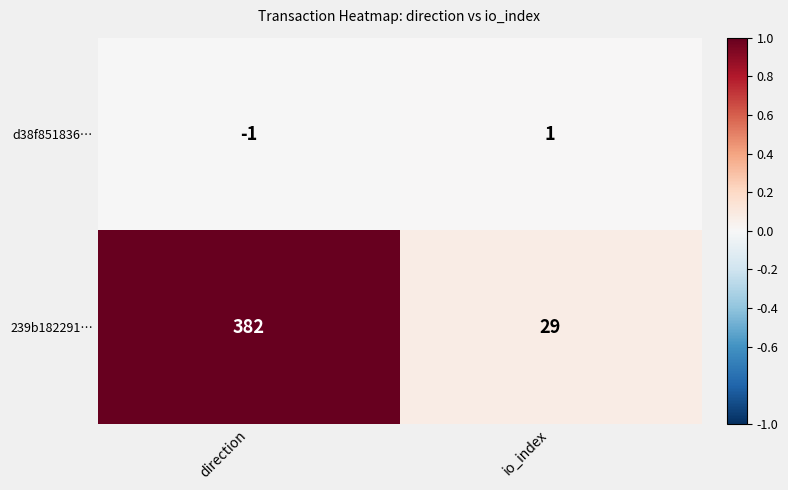

Which series changed the most between direction and io_index?

239b182291…